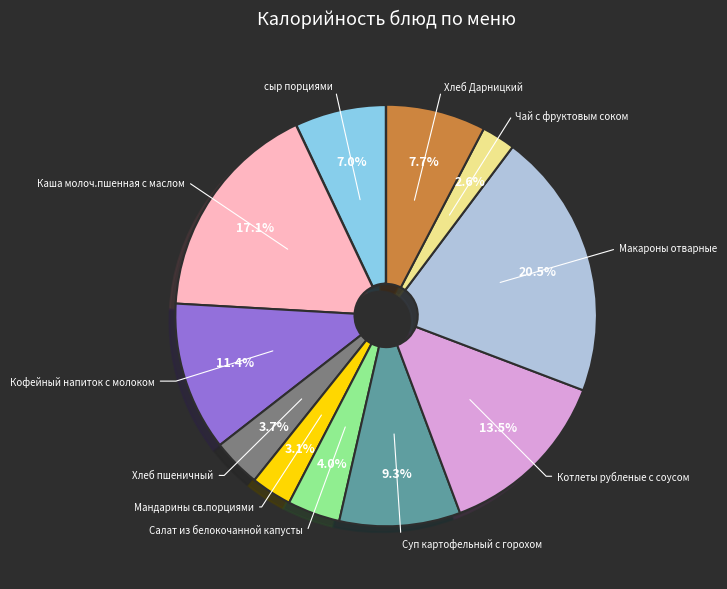

Is there any slice that represents more than half of the pie?

No